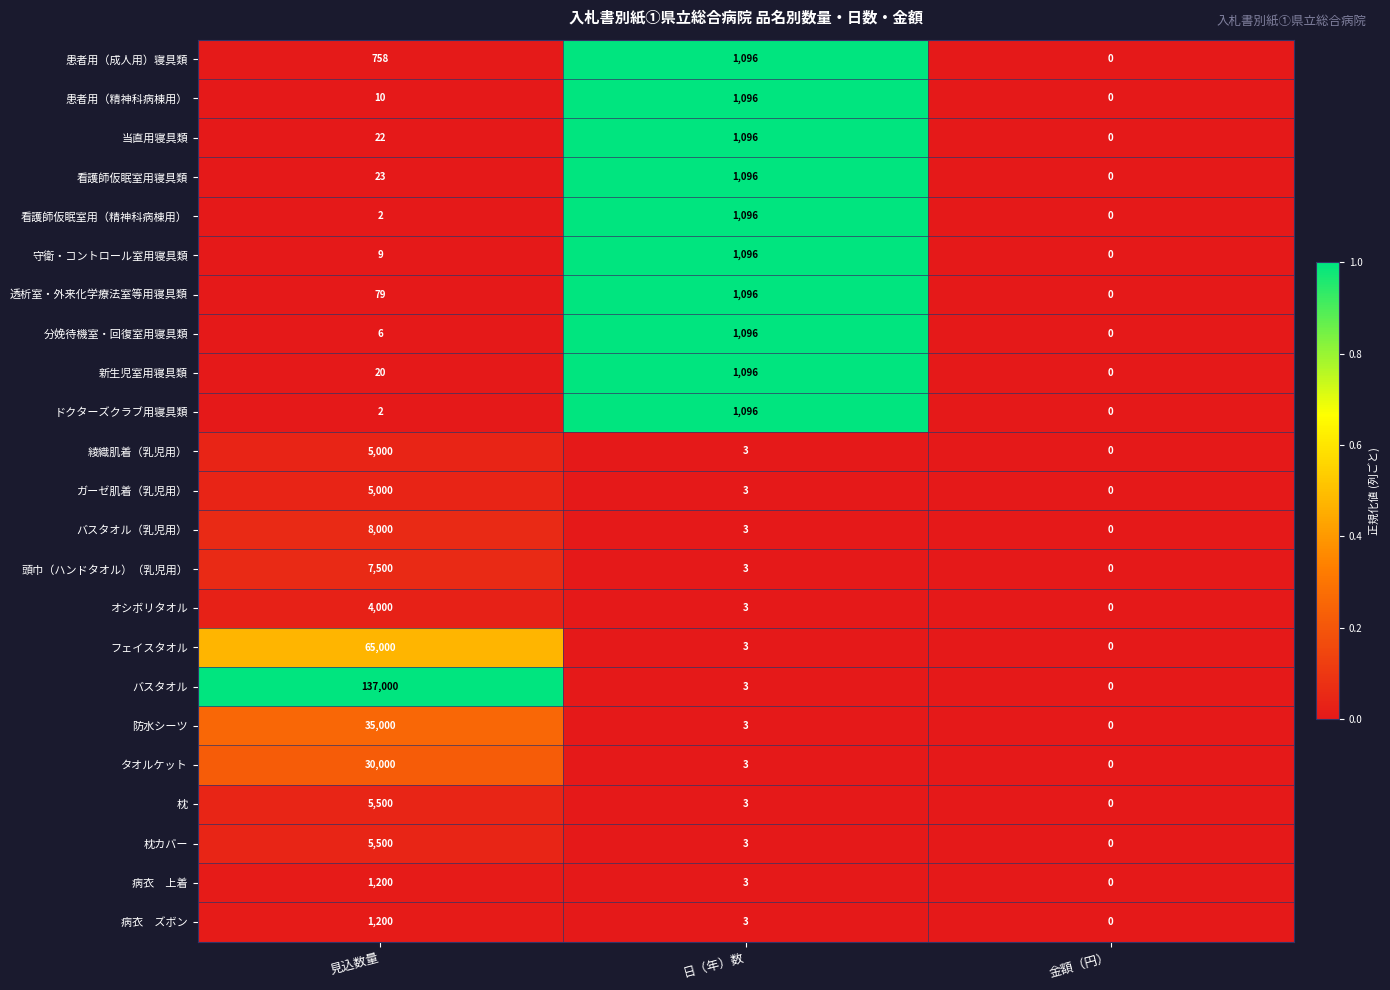

Which category has the lowest value in the ガーゼ肌着（乳児用） series?

金額（円）